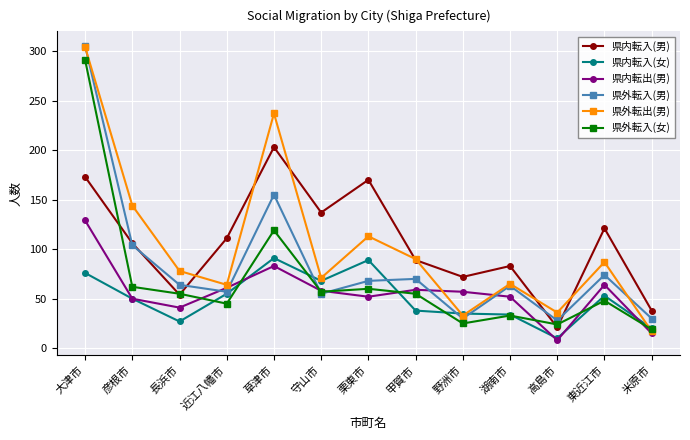

What is the average value of the 県外転入(女) series?

69